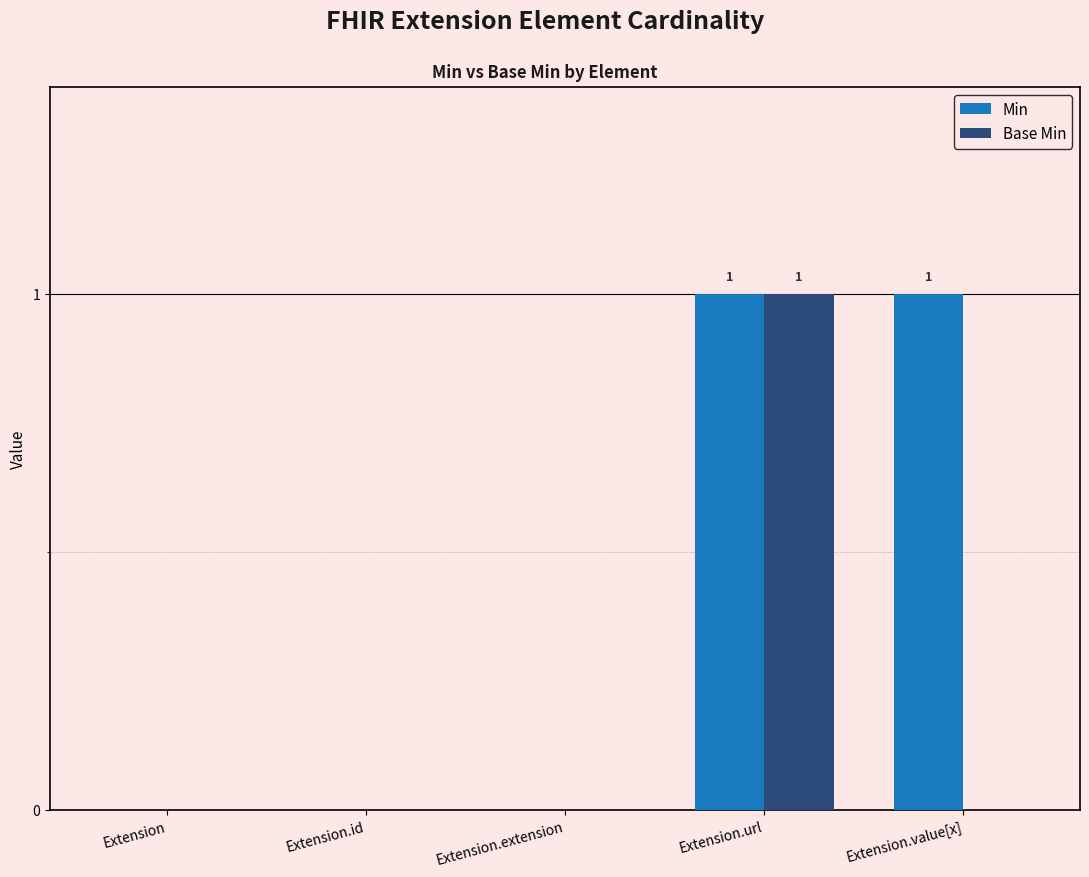

Which series has the largest total across all categories?

Min